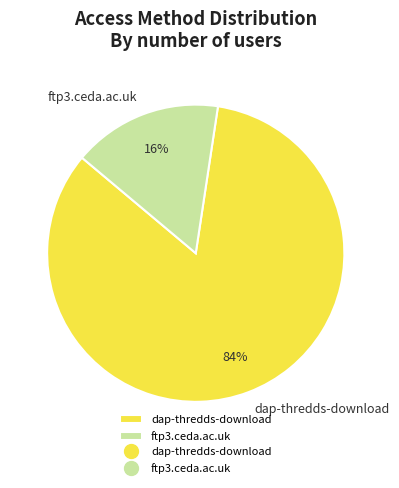

Approximately how many times larger is the value at ftp3.ceda.ac.uk compared to dap-thredds-download?

0.2